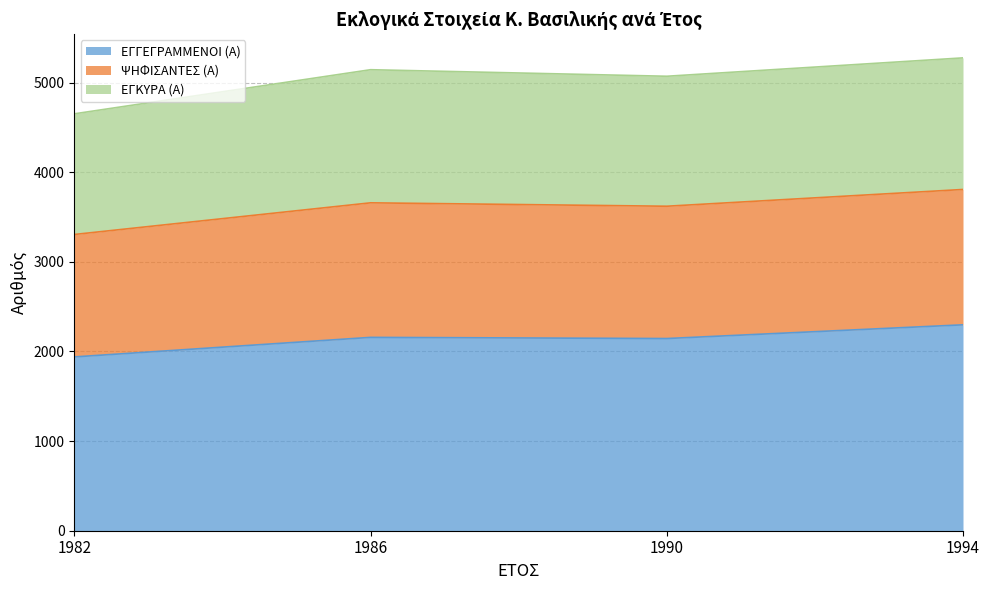

What is the average value of the ΕΓΓΕΓΡΑΜΜΕΝΟΙ (Α) series?

2134